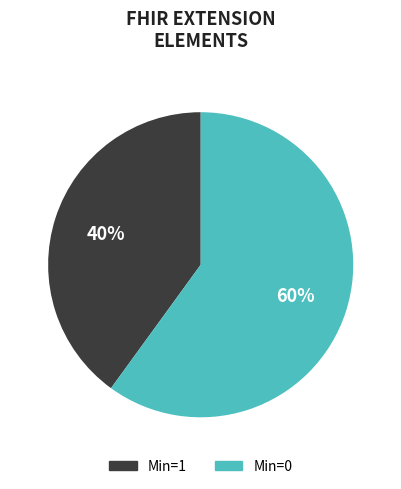

To the nearest percent, what is the difference between the largest and smallest slice percentages?

20%